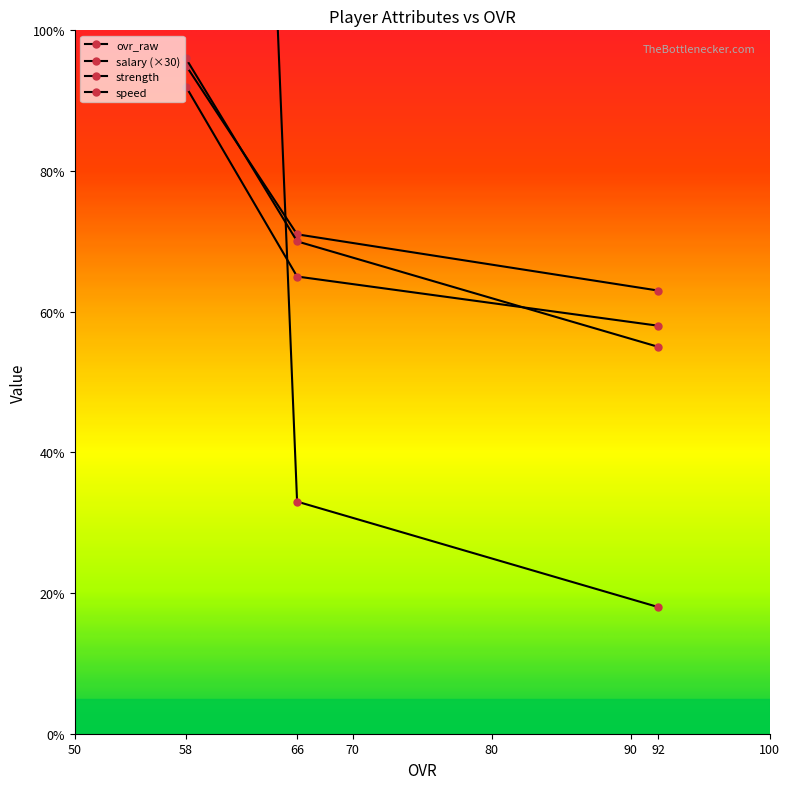

Which series has the largest total across all categories?

salary